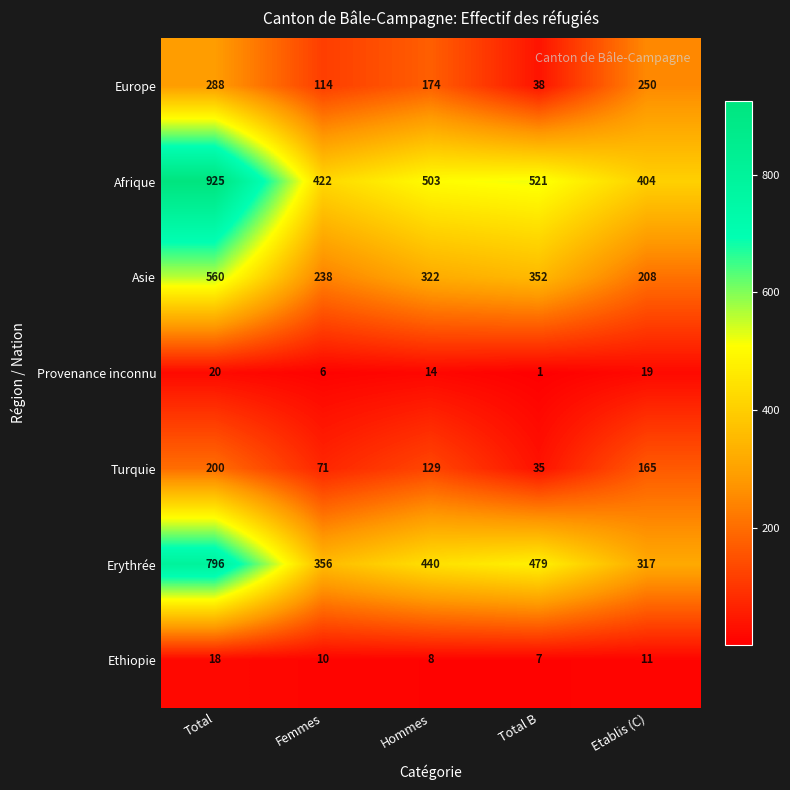

The value of Erythrée at Total B is 666. True or false?

False